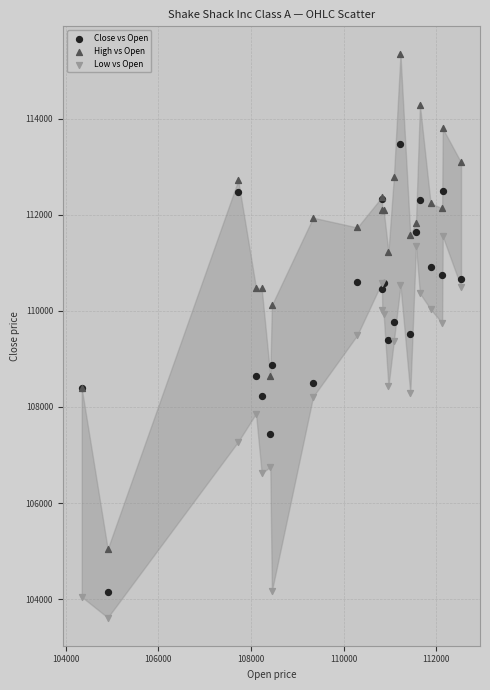

Which series has the widest spread of Y values?

High vs Open